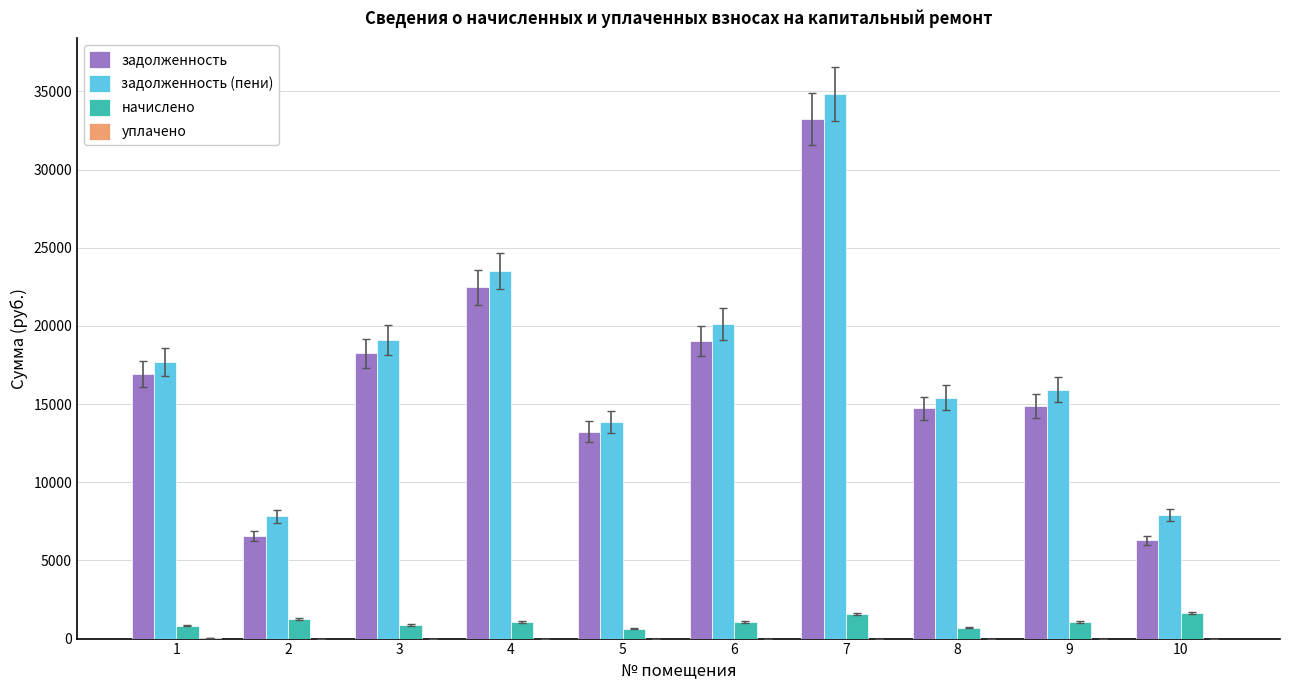

What is the maximum value shown in the chart?

34827.7